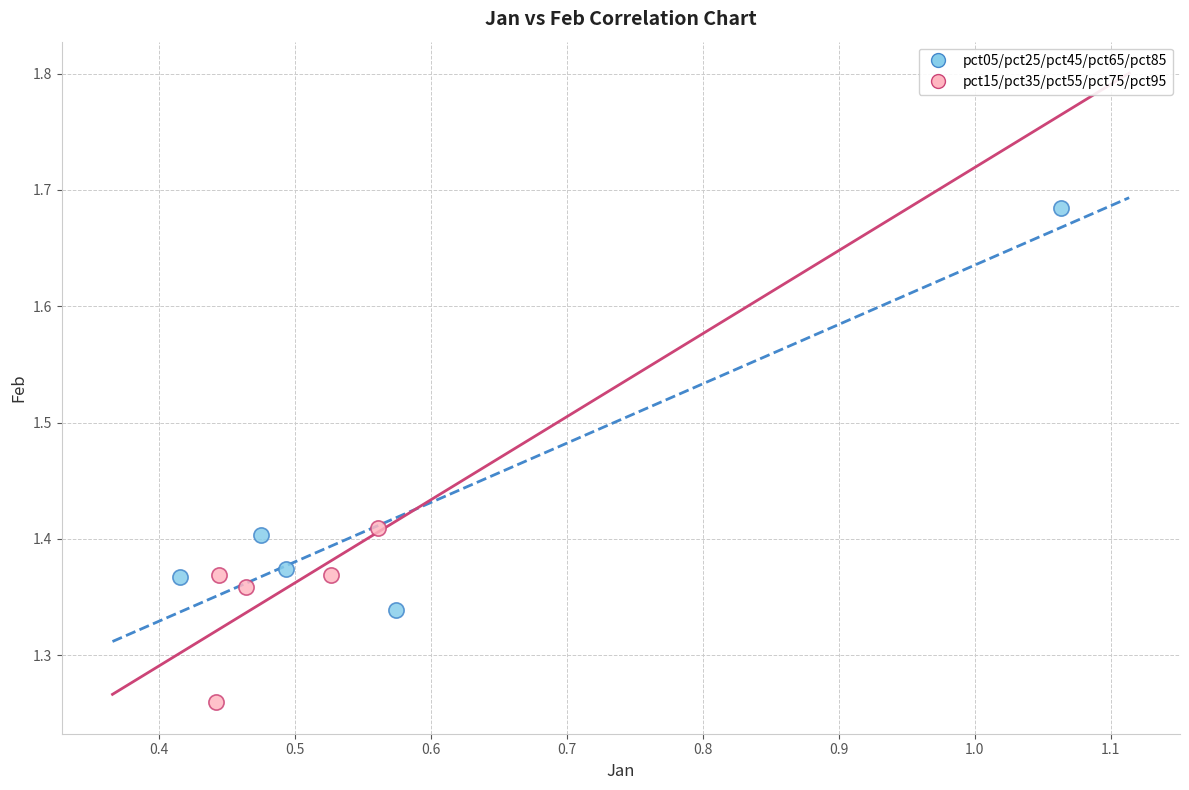

Which series has the widest spread of Y values?

pct05/pct25/pct45/pct65/pct85